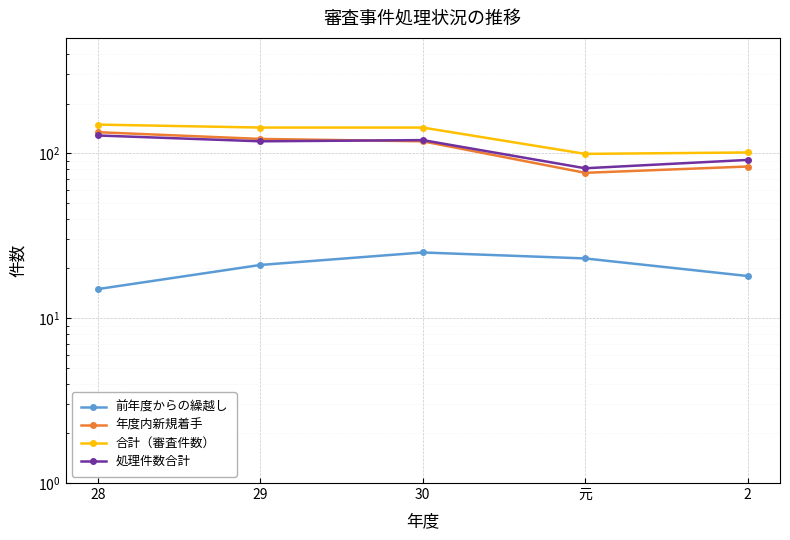

Is the value of 処理件数合計 at 29 greater than the value of 前年度からの繰越し at 元?

Yes